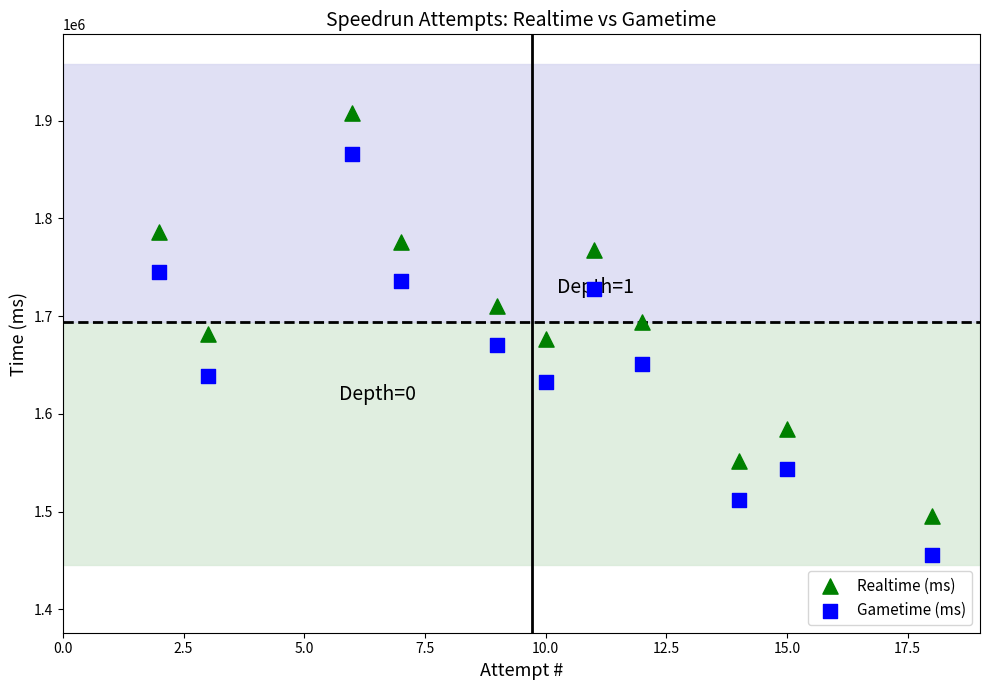

Across all data points, what is the range of X values (max minus min)?

16